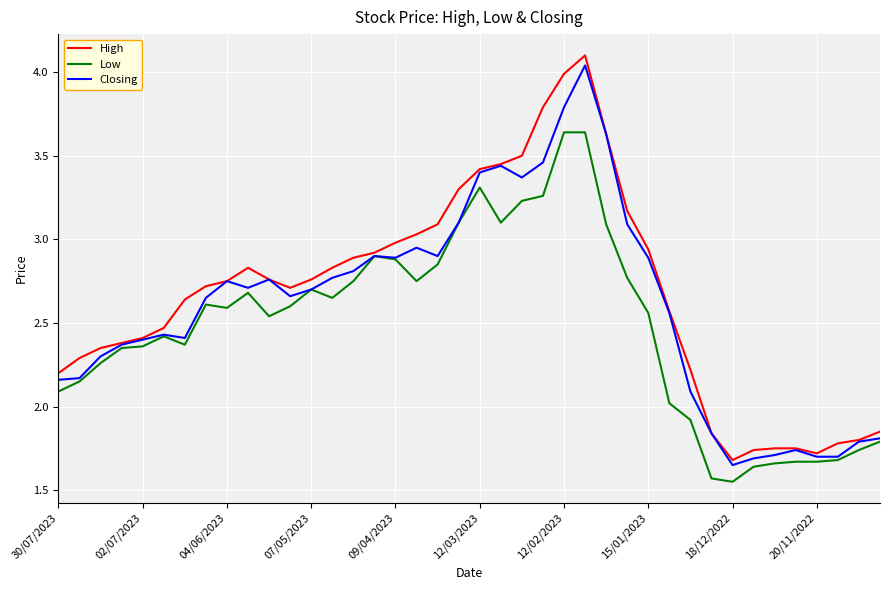

What is the maximum value shown in the chart?

4.1